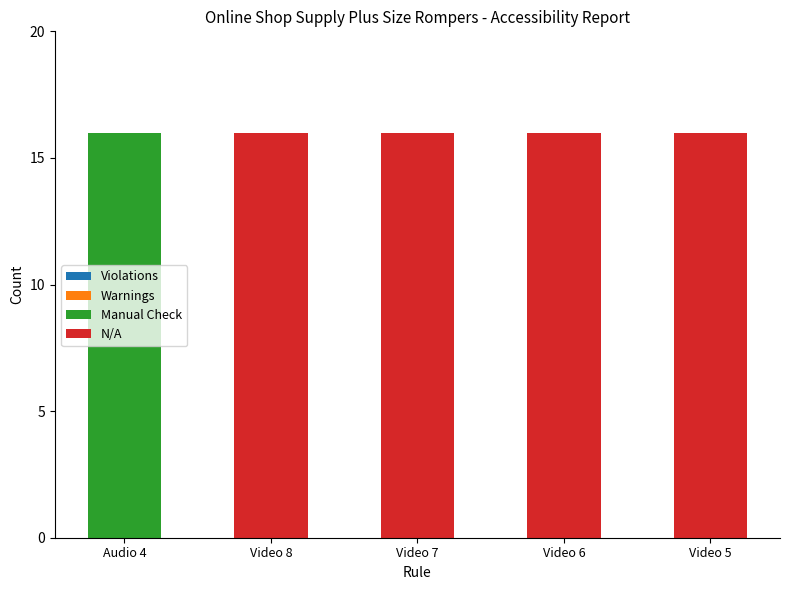

What is the average value of the Manual Check series?

3